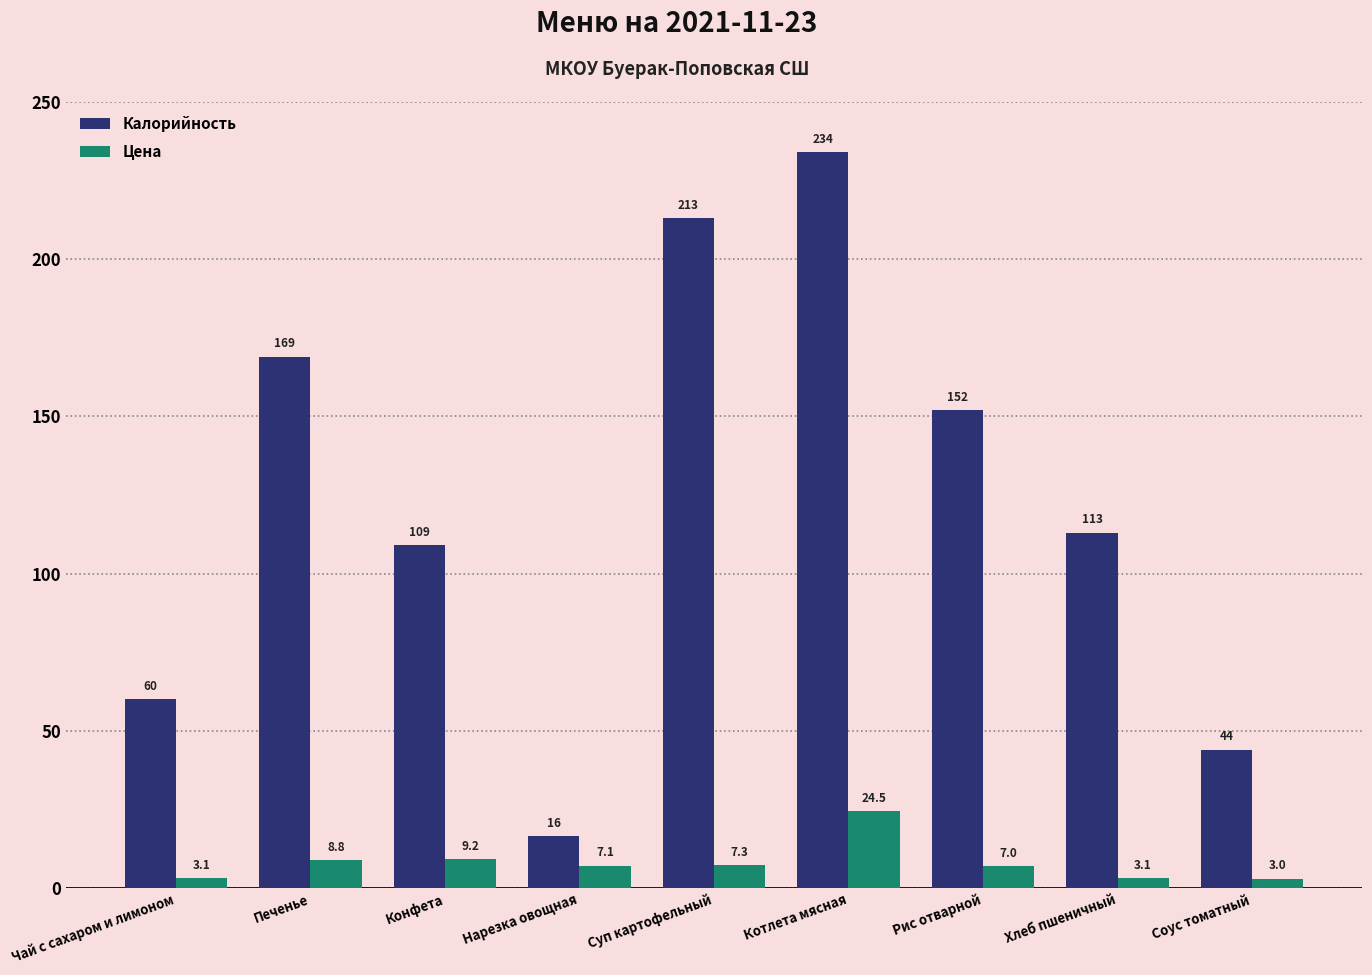

The Калорийность series shows 235.8 at Печенье. True or false?

False